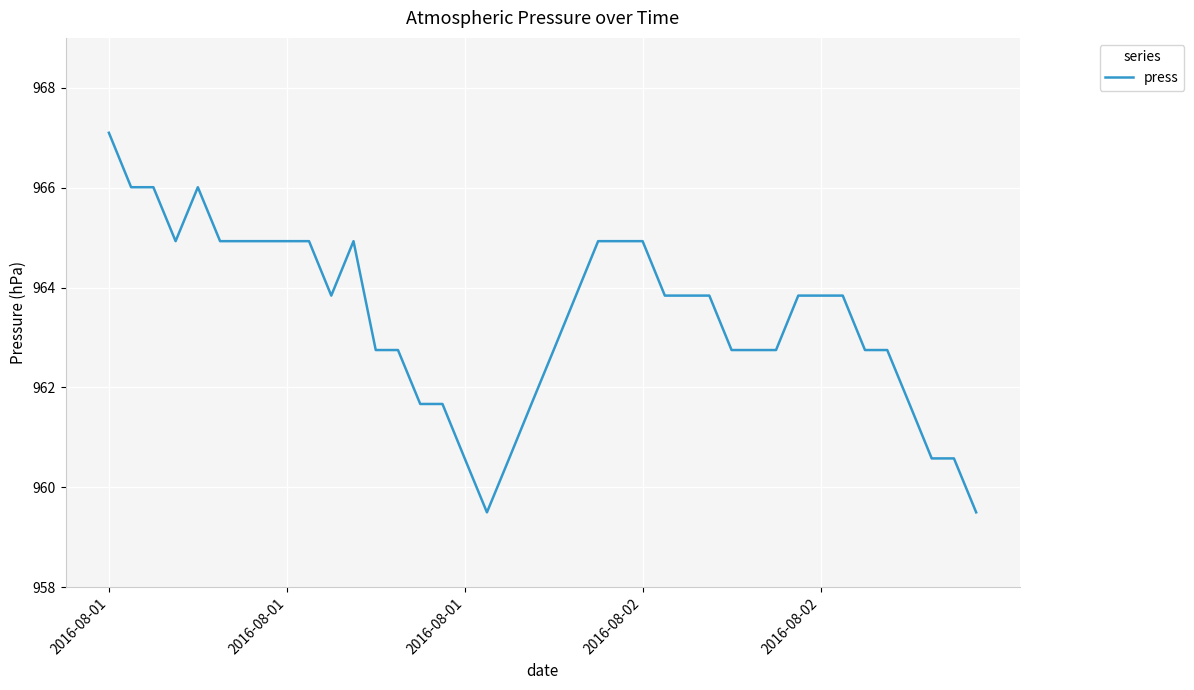

Does the chart have visible grid lines?

Yes